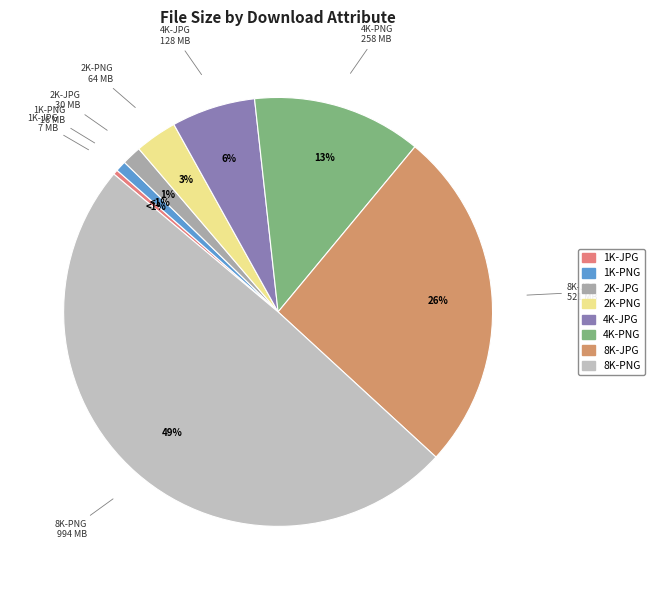

Between 8K-JPG and 1K-JPG, which is larger?

8K-JPG